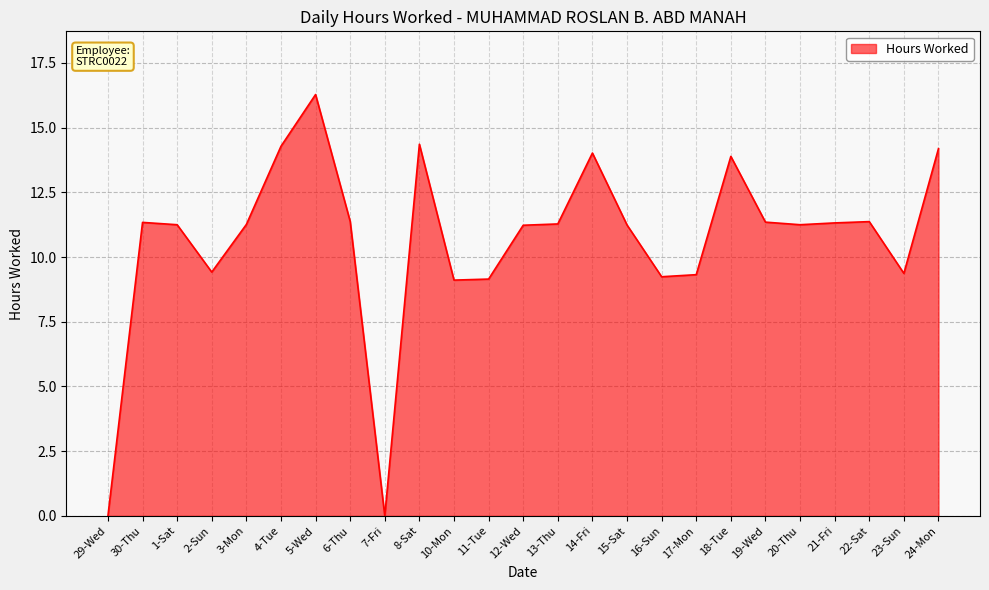

What position from the right is 1-Sat?

23